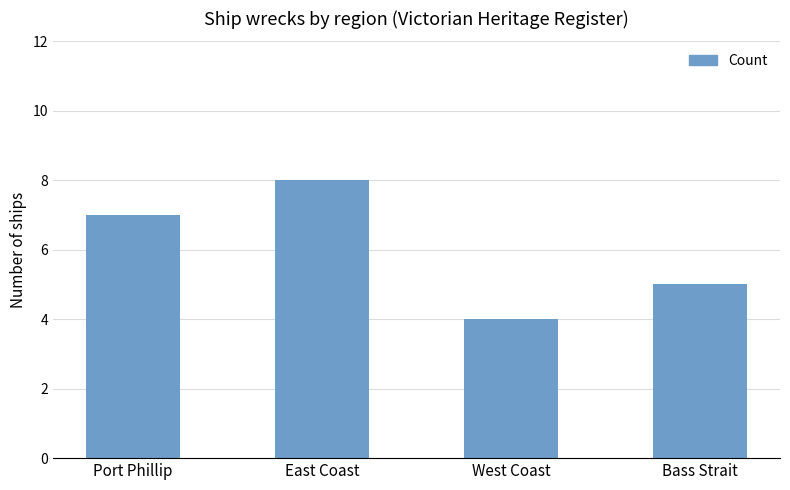

Rank the categories by value from lowest to highest.

West Coast, Bass Strait, Port Phillip, East Coast